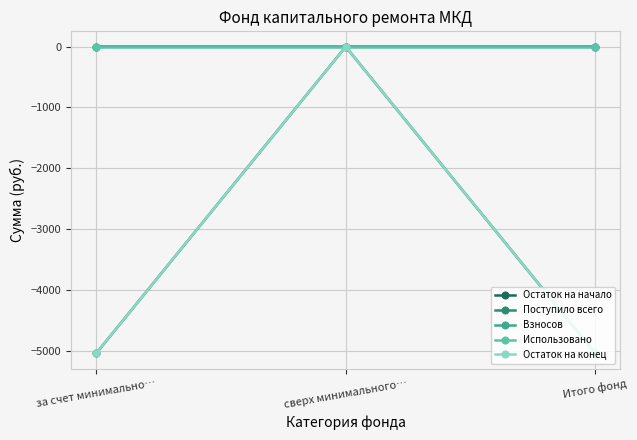

At сверх минимального…, list the series in order from smallest to largest.

Остаток на начало, Поступило всего, Взносов, Использовано, Остаток на конец